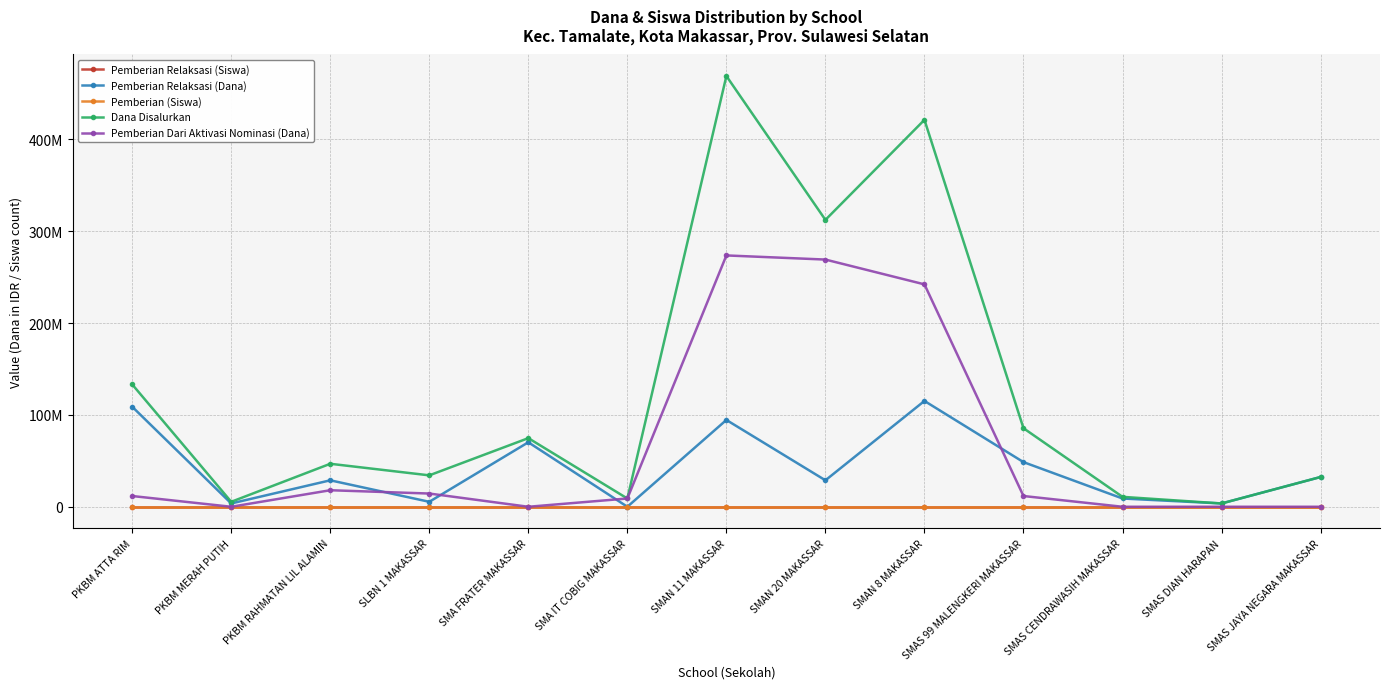

What are all the series names shown in the legend?

Pemberian Relaksasi (Siswa), Pemberian Relaksasi (Dana), Pemberian (Siswa), Dana Disalurkan, Pemberian Dari Aktivasi Nominasi (Dana)